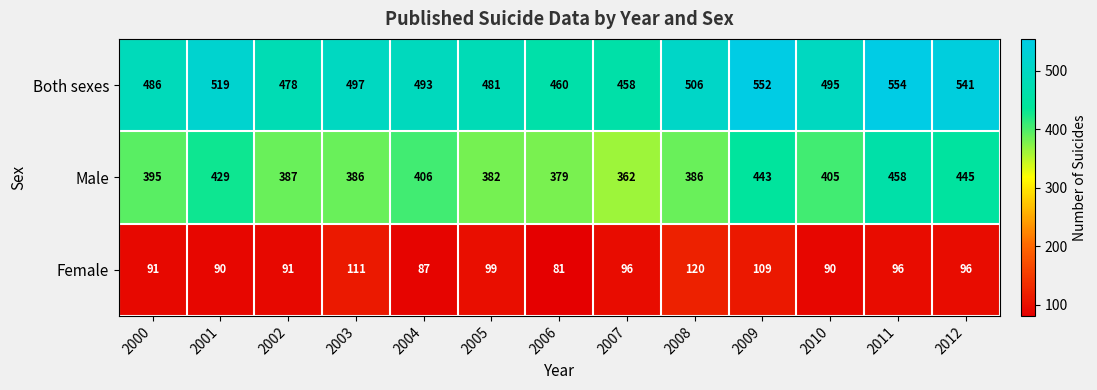

Count the number of categories in the chart.

13